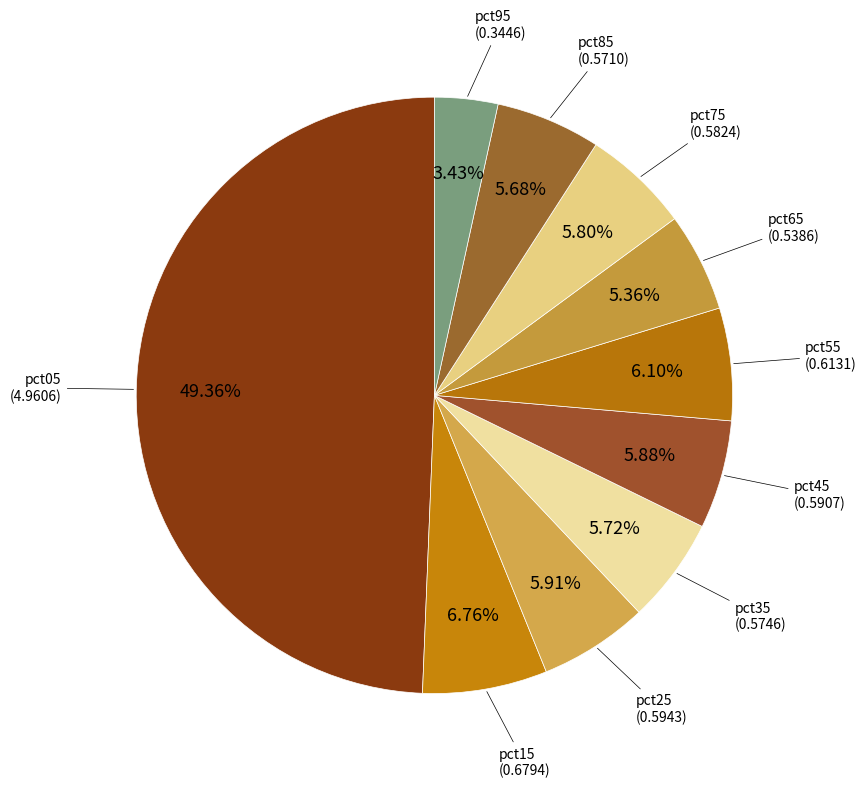

To the nearest percent, what percentage of the pie is pct65?

5%